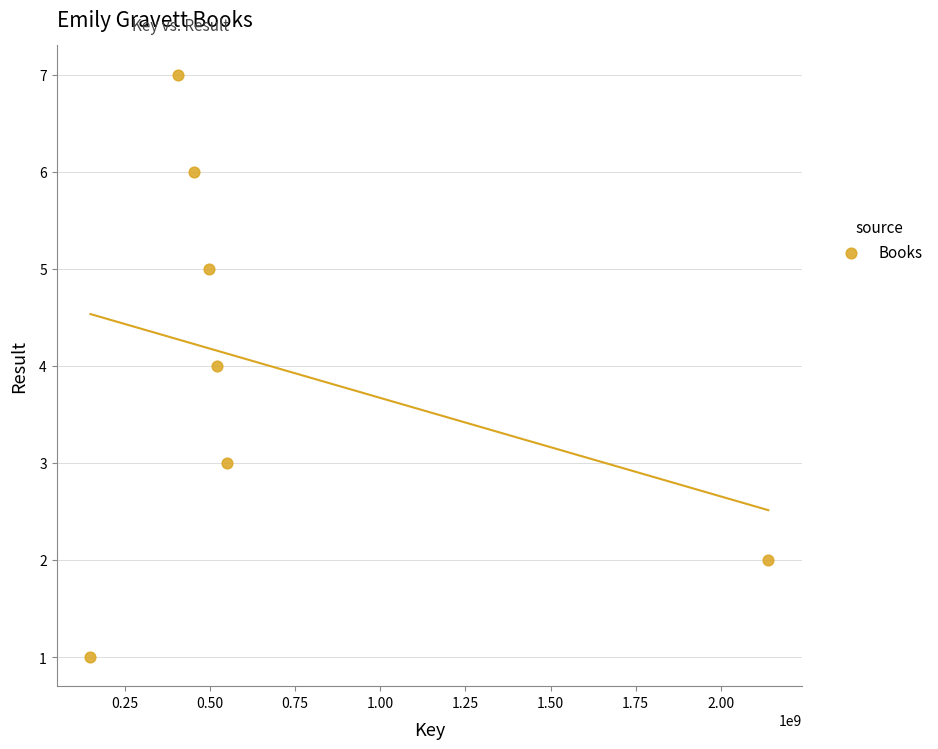

What is the range of Y values (max minus min)?

6